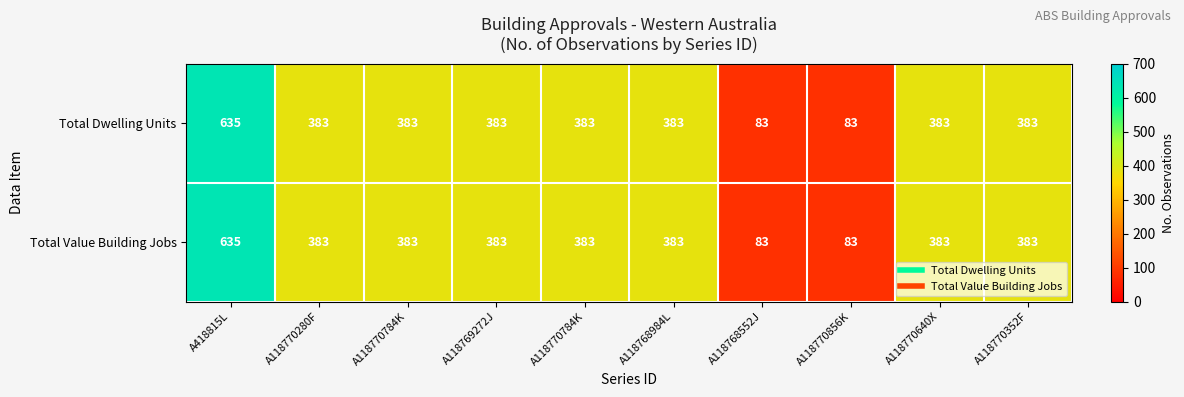

How many values in the Total Dwelling Units series are below 383?

2